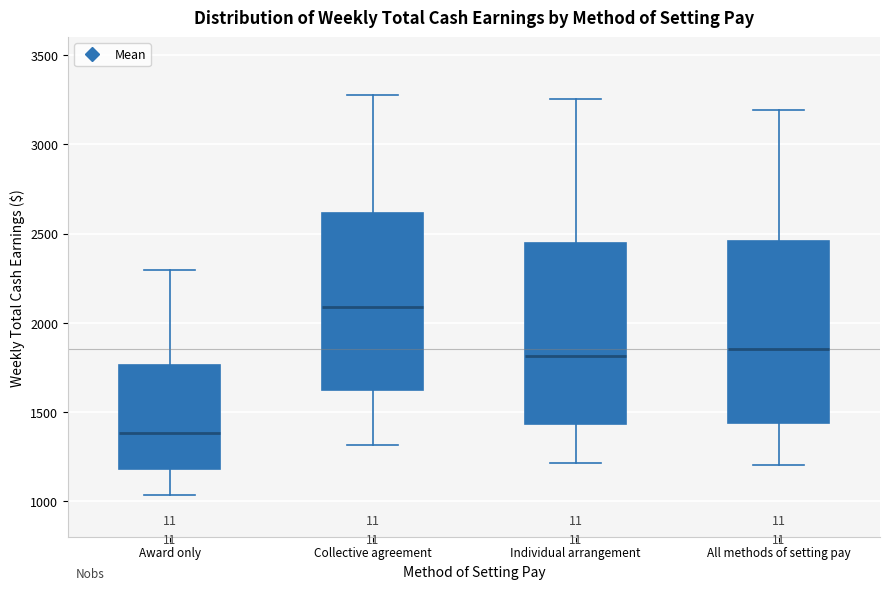

Reading left to right, transcribe this box plot: for each box, give where its median line is, the range the box spans, and where its two whiskers end, as read against the y-axis. The values are not printed on the chart, so give them approximately, as read against the axis.

Award only: median 1400, box 1200 to 1750, whiskers 1050 to 2300
Collective agreement: median 2100, box 1600 to 2600, whiskers 1300 to 3300
Individual arrangement: median 1800, box 1450 to 2450, whiskers 1200 to 3250
All methods of setting pay: median 1850, box 1450 to 2450, whiskers 1200 to 3200